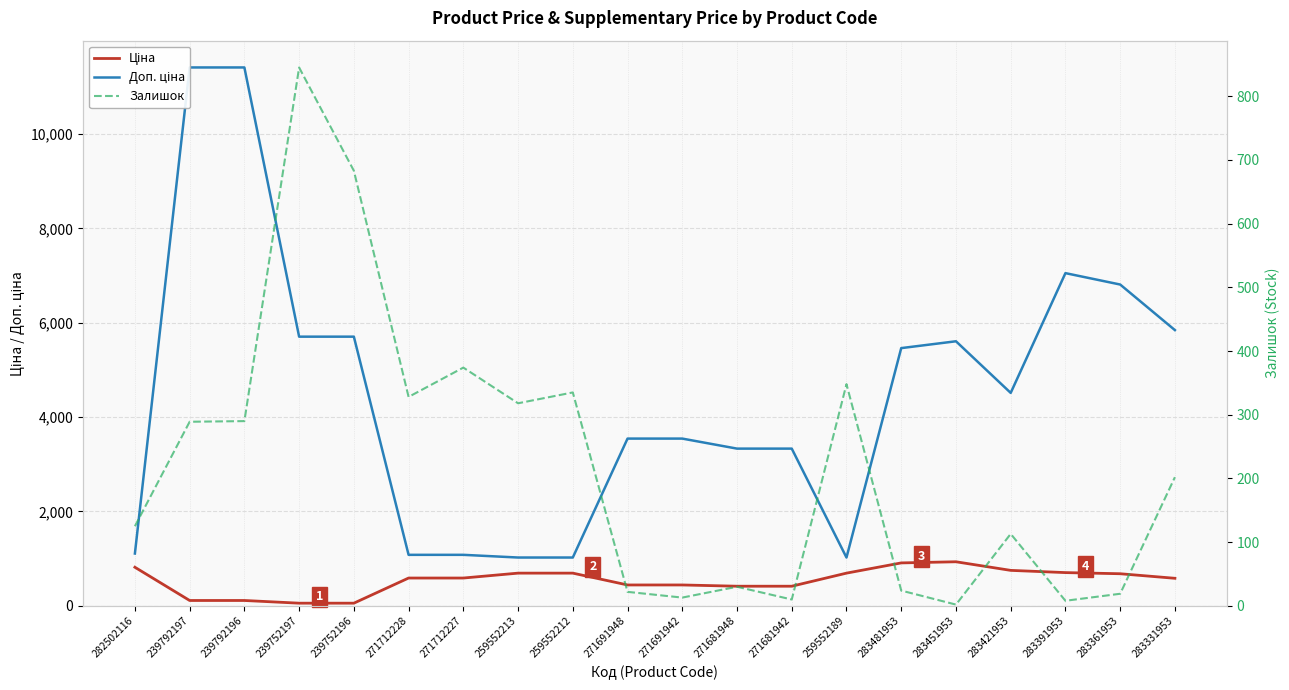

What are all the series names shown in the legend?

Ціна, Доп. ціна, Залишок